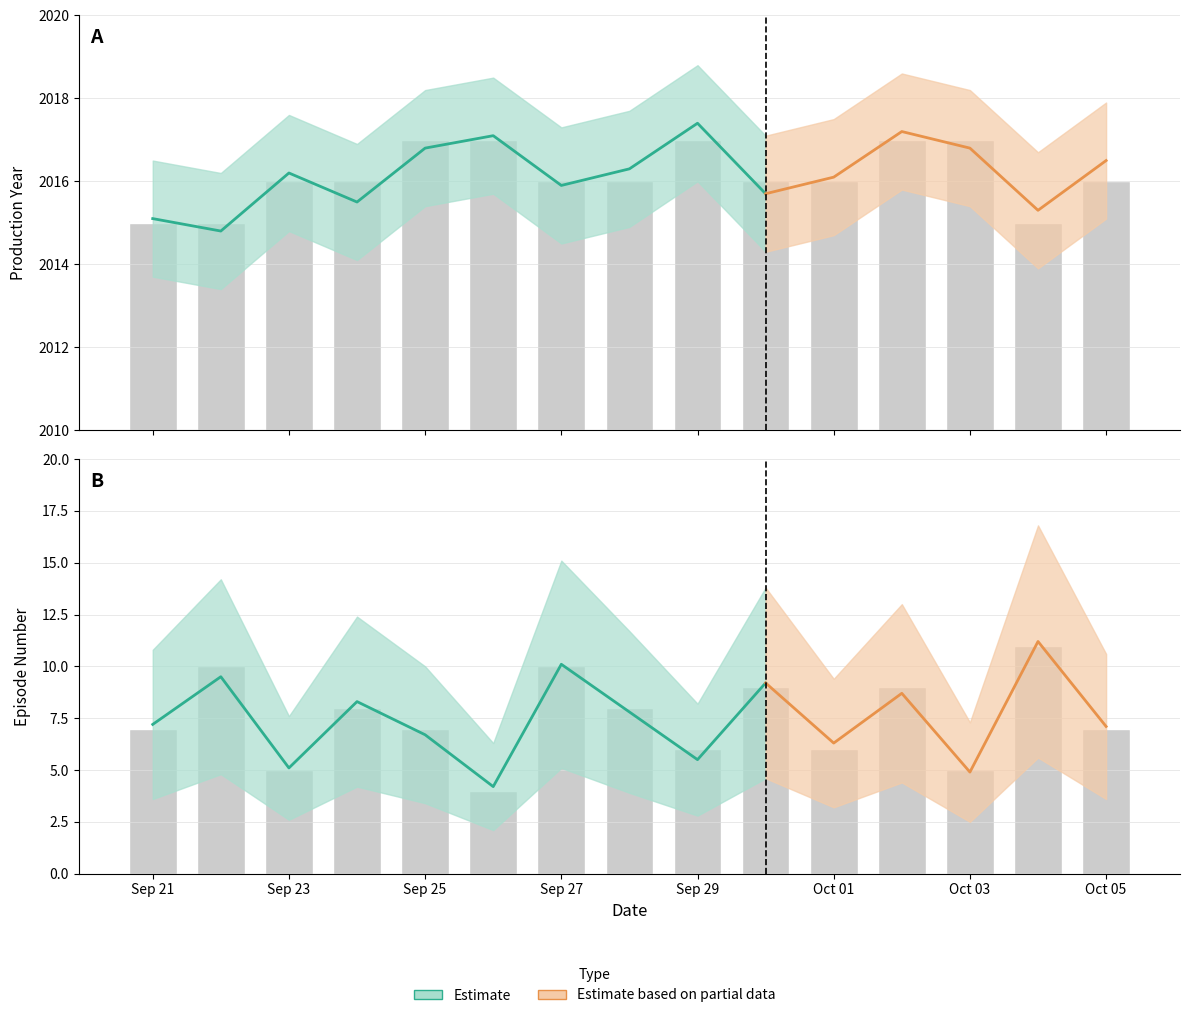

Reading left to right, extract all data points from this chart.

Avg Production Year: 0=2015.1	1=2014.8	2=2016.2	3=2015.5	4=2016.8	5=2017.1	6=2015.9	7=2016.3	8=2017.4	9=2015.7	10=2016.1	11=2017.2	12=2016.8	13=2015.3	14=2016.5
Avg Production Year Upper: 0=2016.5	1=2016.2	2=2017.6	3=2016.9	4=2018.2	5=2018.5	6=2017.3	7=2017.7	8=2018.8	9=2017.1	10=2017.5	11=2018.6	12=2018.2	13=2016.7	14=2017.9
Avg Production Year Lower: 0=2013.7	1=2013.4	2=2014.8	3=2014.1	4=2015.4	5=2015.7	6=2014.5	7=2014.9	8=2016.0	9=2014.3	10=2014.7	11=2015.8	12=2015.4	13=2013.9	14=2015.1
Avg Episode: 0=7.2	1=9.5	2=5.1	3=8.3	4=6.7	5=4.2	6=10.1	7=7.8	8=5.5	9=9.2	10=6.3	11=8.7	12=4.9	13=11.2	14=7.1
Avg Episode Upper: 0=10.8	1=14.2	2=7.6	3=12.4	4=10.0	5=6.3	6=15.1	7=11.7	8=8.2	9=13.8	10=9.4	11=13.0	12=7.3	13=16.8	14=10.6
Avg Episode Lower: 0=3.6	1=4.8	2=2.6	3=4.2	4=3.4	5=2.1	6=5.1	7=3.9	8=2.8	9=4.6	10=3.2	11=4.4	12=2.5	13=5.6	14=3.6